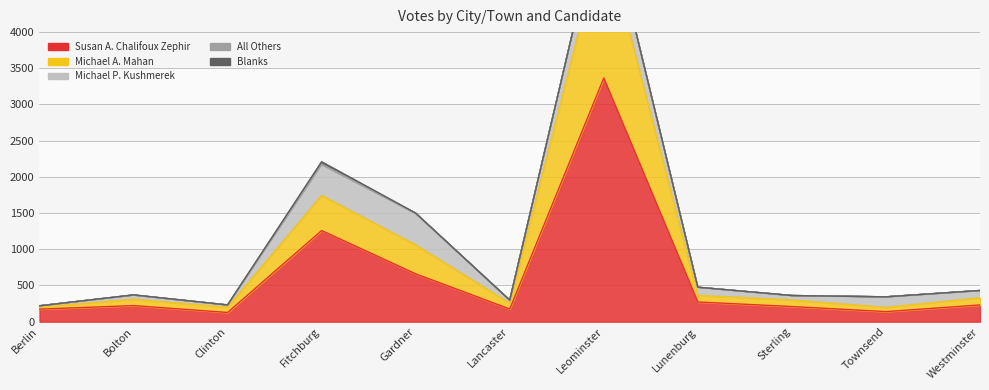

What is the approximate value of Michael P. Kushmerek at Sterling?

61